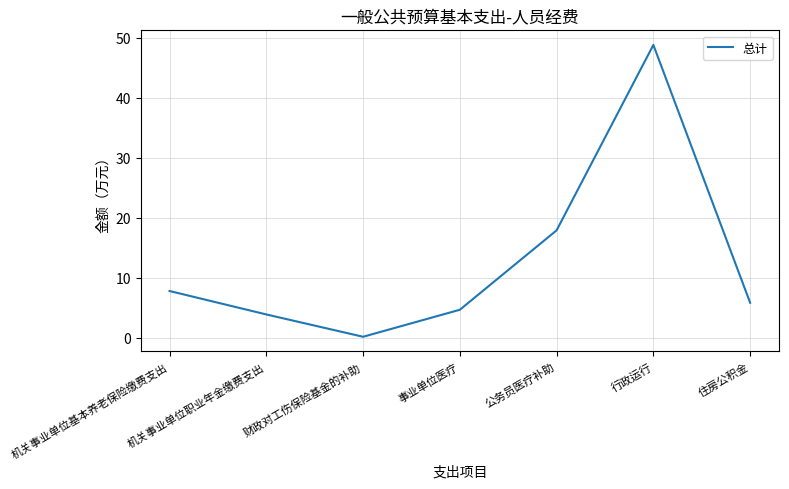

What position from the right is 事业单位医疗?

4